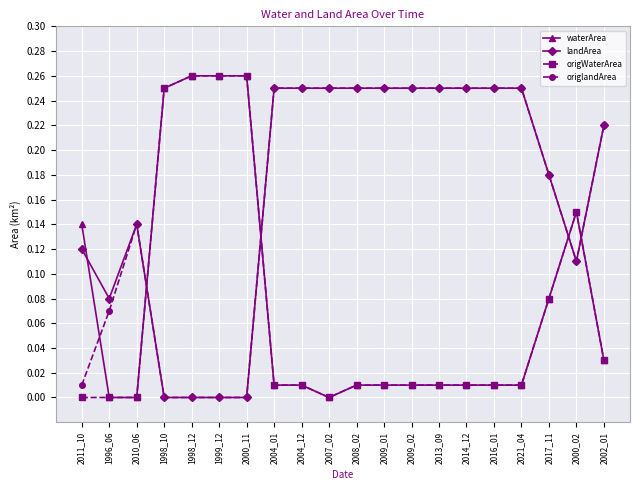

After their last crossing, which series has the higher values: waterArea or landArea?

landArea